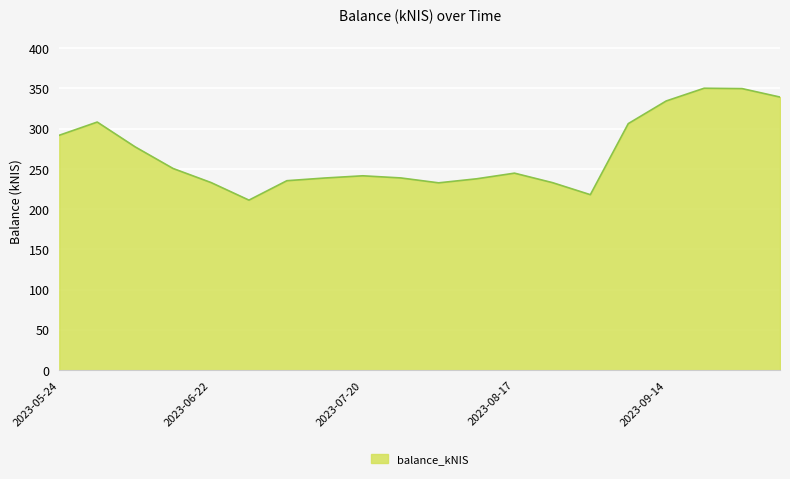

What is the difference between the maximum and minimum values?

139.0